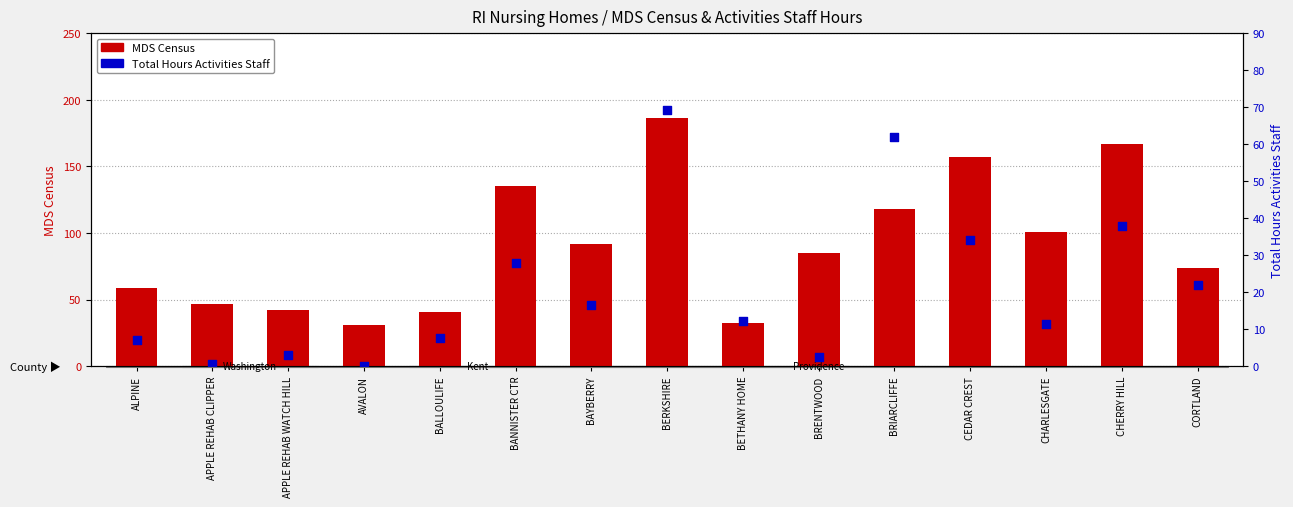

At which category is the sum across all series the highest?

BERKSHIRE